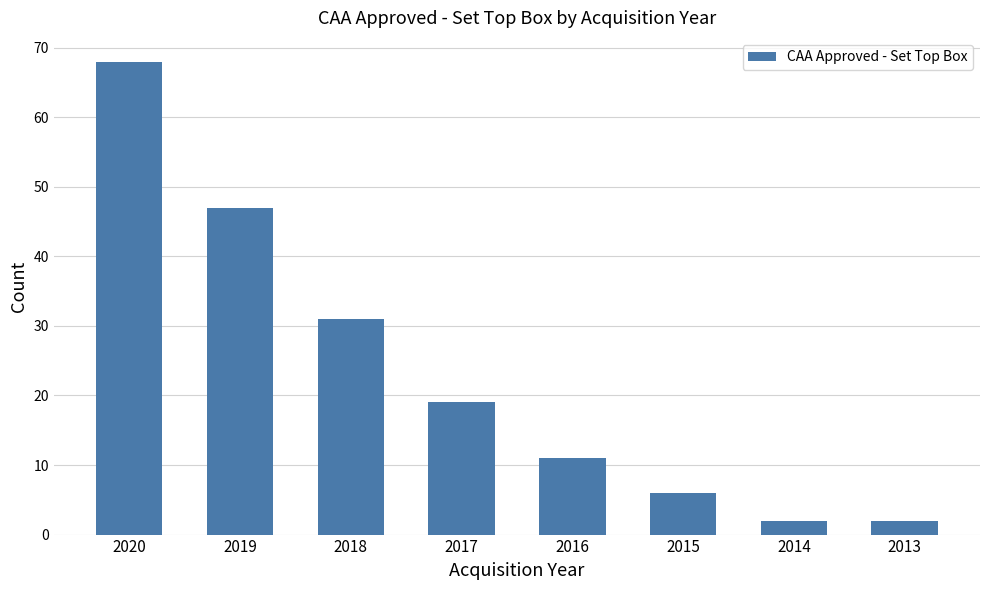

What is the difference between the maximum and second lowest values?

66